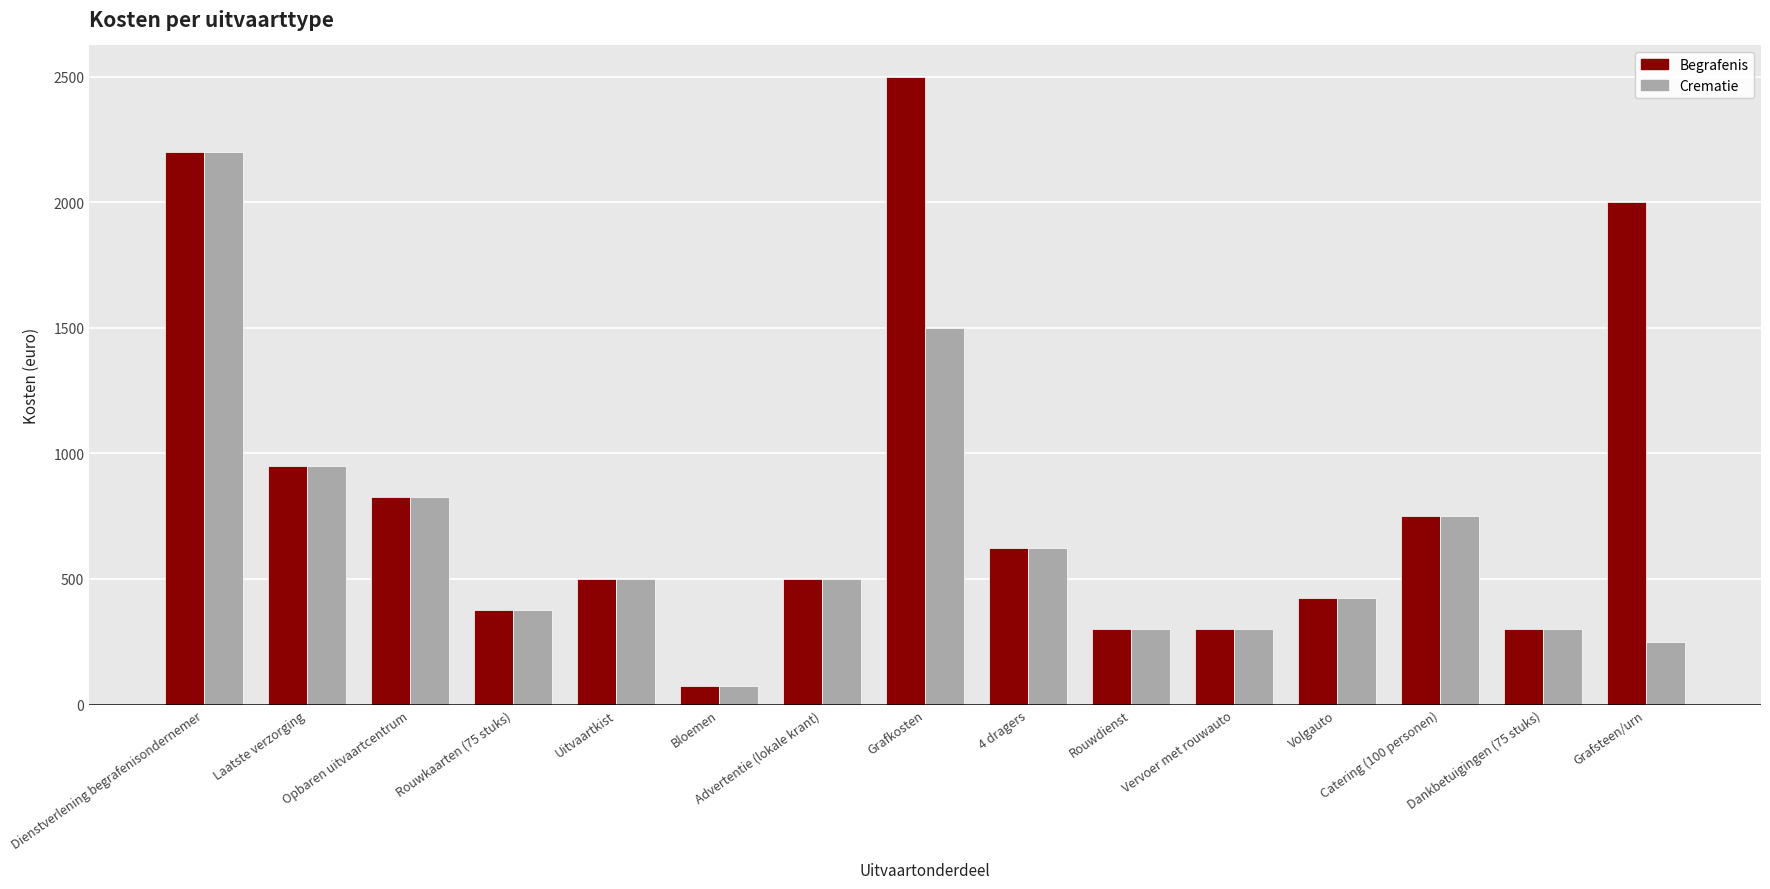

What is the average value of the Begrafenis series?

842